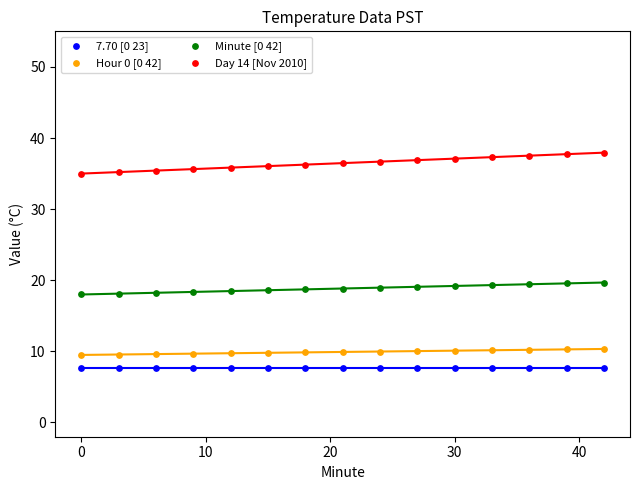

Which series reaches the maximum Y coordinate?

Day 14 [Nov 2010]